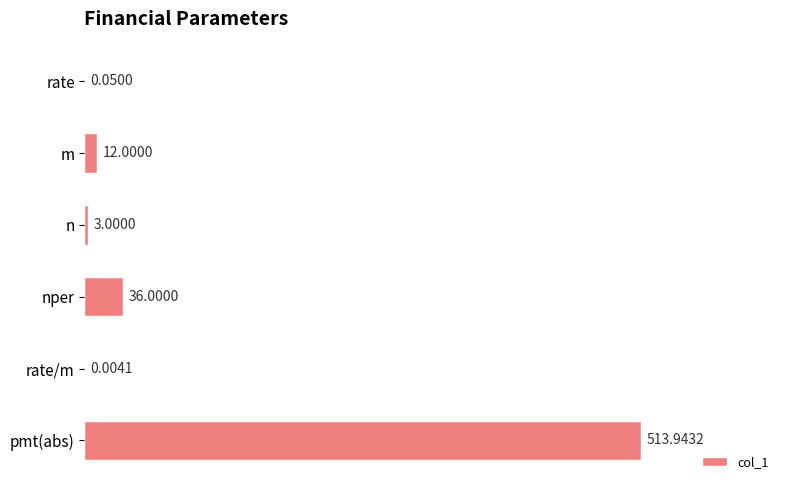

Where is the data nearest to the value 256?

nper